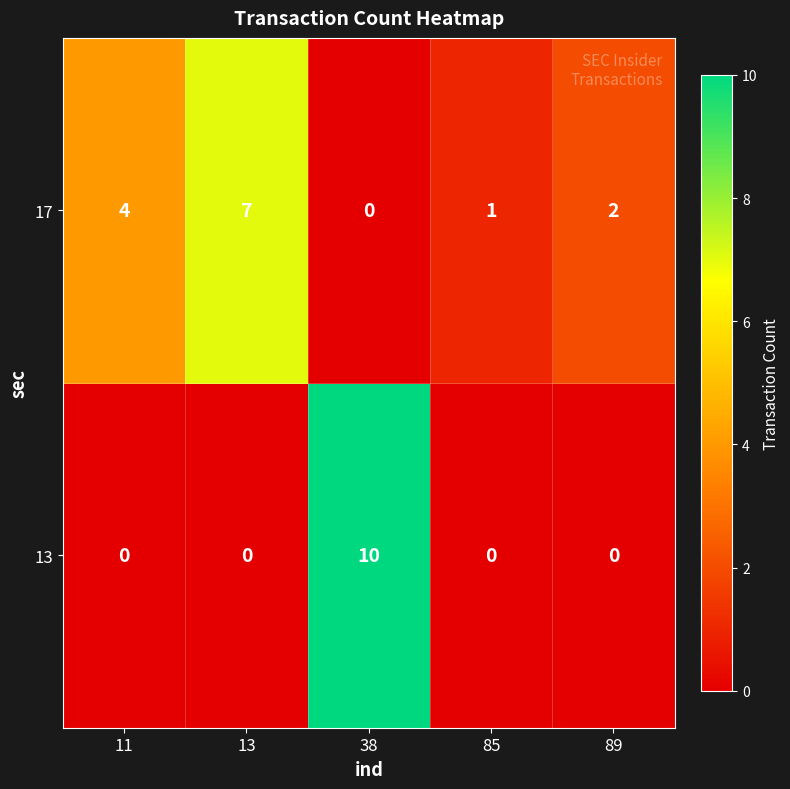

What is the difference between the 17 values at 13 and 11?

3